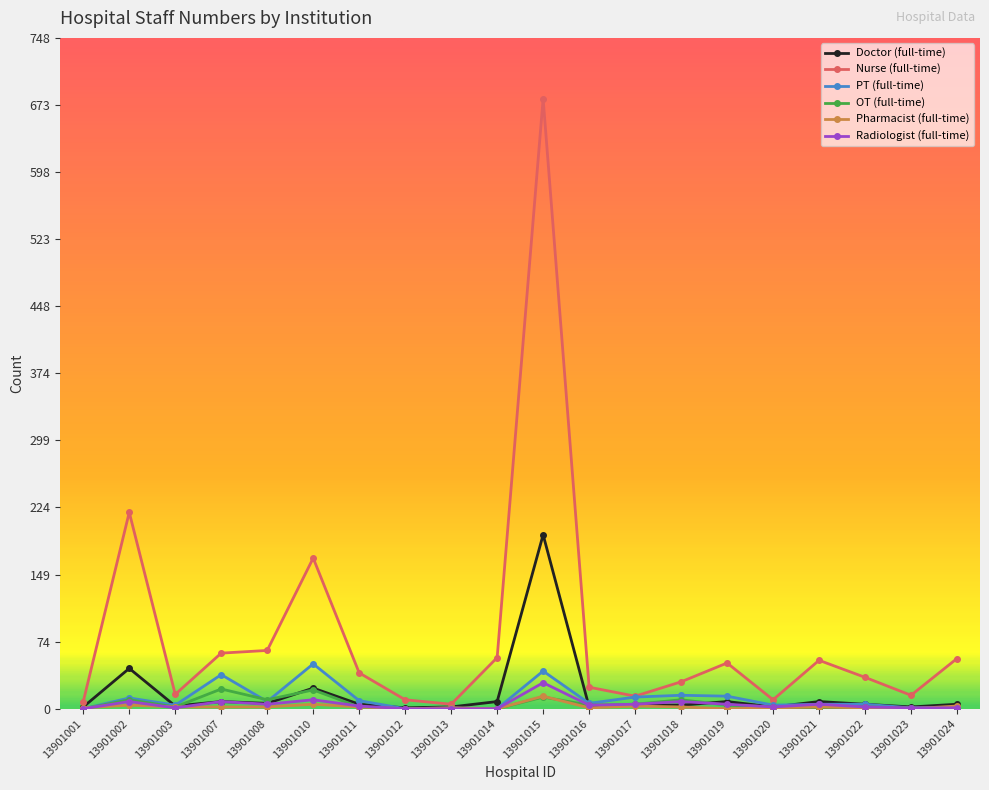

Is it true that Nurse (full-time) equals 79 at 13901019?

False